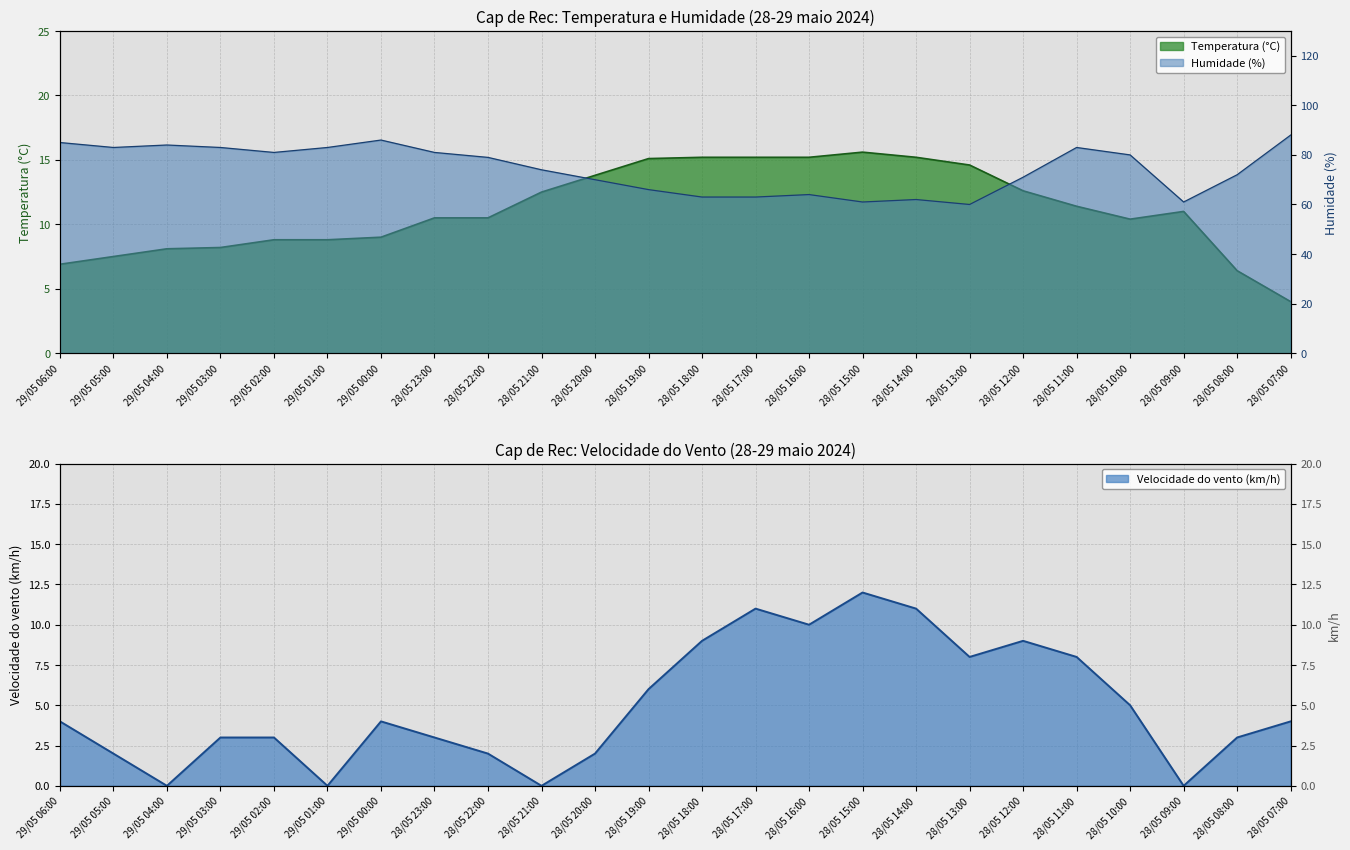

Reading left to right, list all the values displayed in this chart.

Temperatura (°C): 29/05 06:00=6.9	29/05 05:00=7.5	29/05 04:00=8.1	29/05 03:00=8.2	29/05 02:00=8.8	29/05 01:00=8.8	29/05 00:00=9.0	28/05 23:00=10.5	28/05 22:00=10.5	28/05 21:00=12.5	28/05 20:00=13.8	28/05 19:00=15.1	28/05 18:00=15.2	28/05 17:00=15.2	28/05 16:00=15.2	28/05 15:00=15.6	28/05 14:00=15.2	28/05 13:00=14.6	28/05 12:00=12.6	28/05 11:00=11.4	28/05 10:00=10.4	28/05 09:00=11.0	28/05 08:00=6.4	28/05 07:00=4.0
Humidade (%): 29/05 06:00=85.0	29/05 05:00=83.0	29/05 04:00=84.0	29/05 03:00=83.0	29/05 02:00=81.0	29/05 01:00=83.0	29/05 00:00=86.0	28/05 23:00=81.0	28/05 22:00=79.0	28/05 21:00=74.0	28/05 20:00=70.0	28/05 19:00=66.0	28/05 18:00=63.0	28/05 17:00=63.0	28/05 16:00=64.0	28/05 15:00=61.0	28/05 14:00=62.0	28/05 13:00=60.0	28/05 12:00=71.0	28/05 11:00=83.0	28/05 10:00=80.0	28/05 09:00=61.0	28/05 08:00=72.0	28/05 07:00=88.0
Velocidade do vento (km/h): 29/05 06:00=4.0	29/05 05:00=2.0	29/05 04:00=0.0	29/05 03:00=3.0	29/05 02:00=3.0	29/05 01:00=0.0	29/05 00:00=4.0	28/05 23:00=3.0	28/05 22:00=2.0	28/05 21:00=0.0	28/05 20:00=2.0	28/05 19:00=6.0	28/05 18:00=9.0	28/05 17:00=11.0	28/05 16:00=10.0	28/05 15:00=12.0	28/05 14:00=11.0	28/05 13:00=8.0	28/05 12:00=9.0	28/05 11:00=8.0	28/05 10:00=5.0	28/05 09:00=0.0	28/05 08:00=3.0	28/05 07:00=4.0